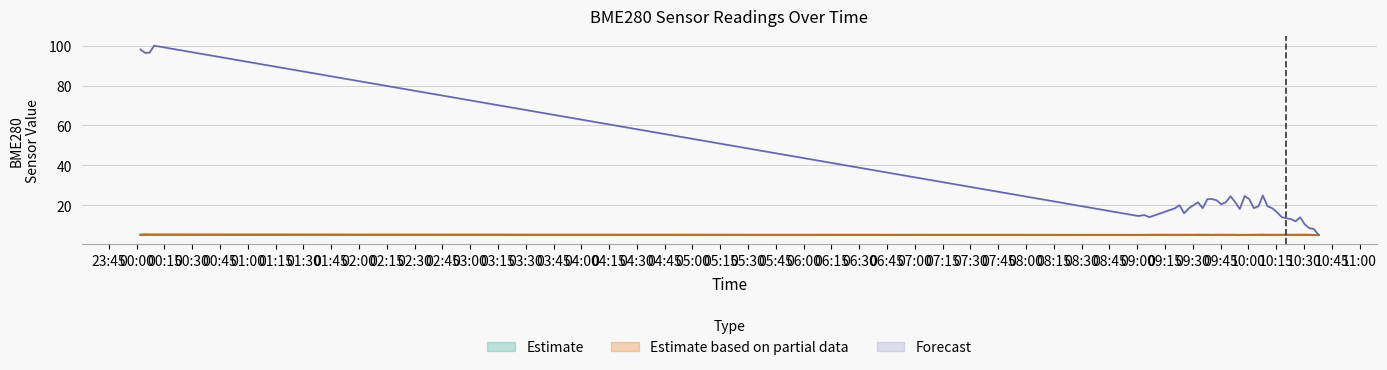

Is it true that BME280_pressure equals 35.8 at 2024/03/14 09:57:55?

False